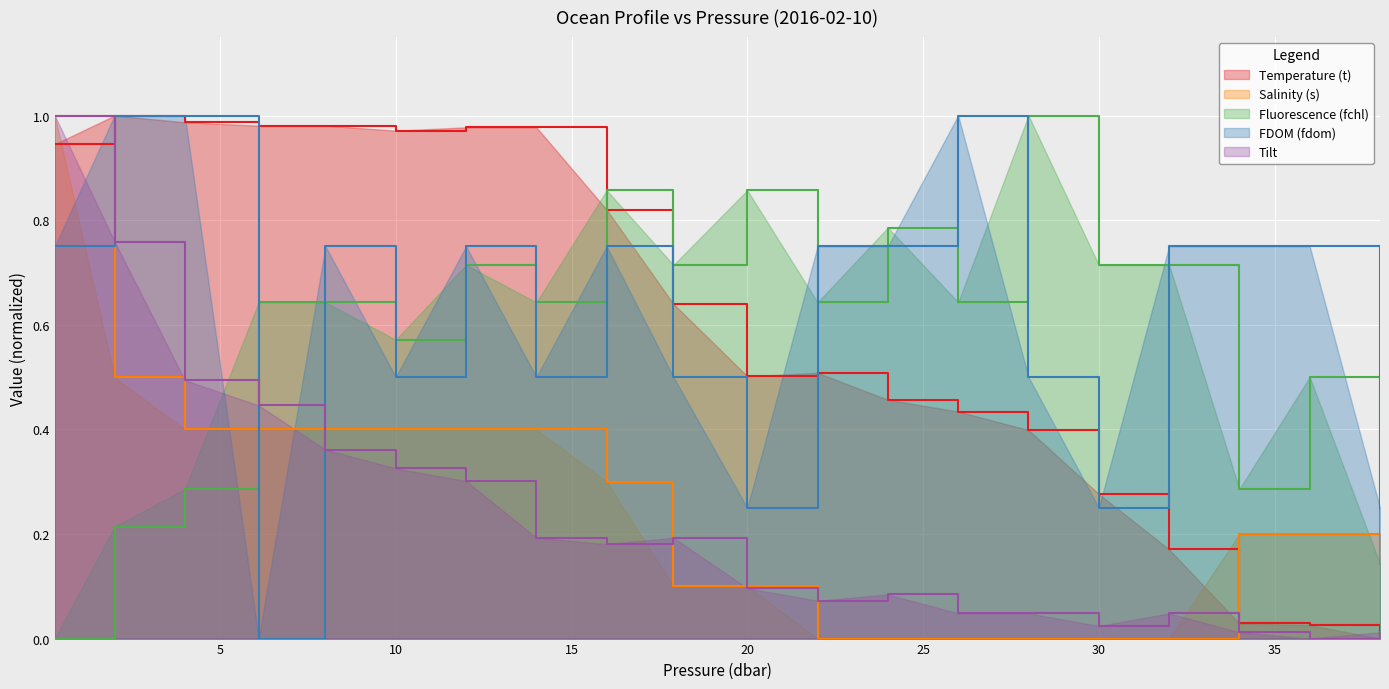

What is the difference between the maximum and minimum values in the Fluorescence (fchl) series?

1.0